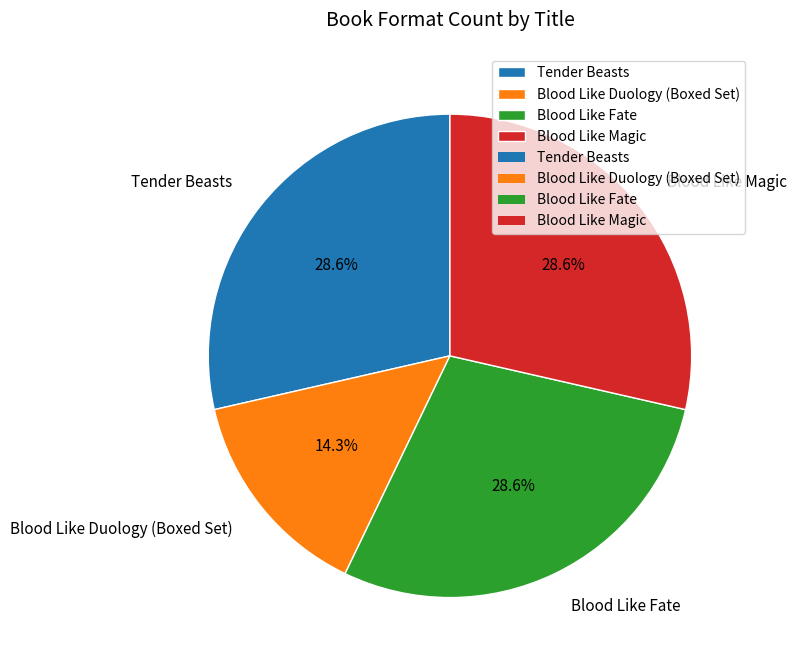

To the nearest percent, what is the average slice percentage?

25%